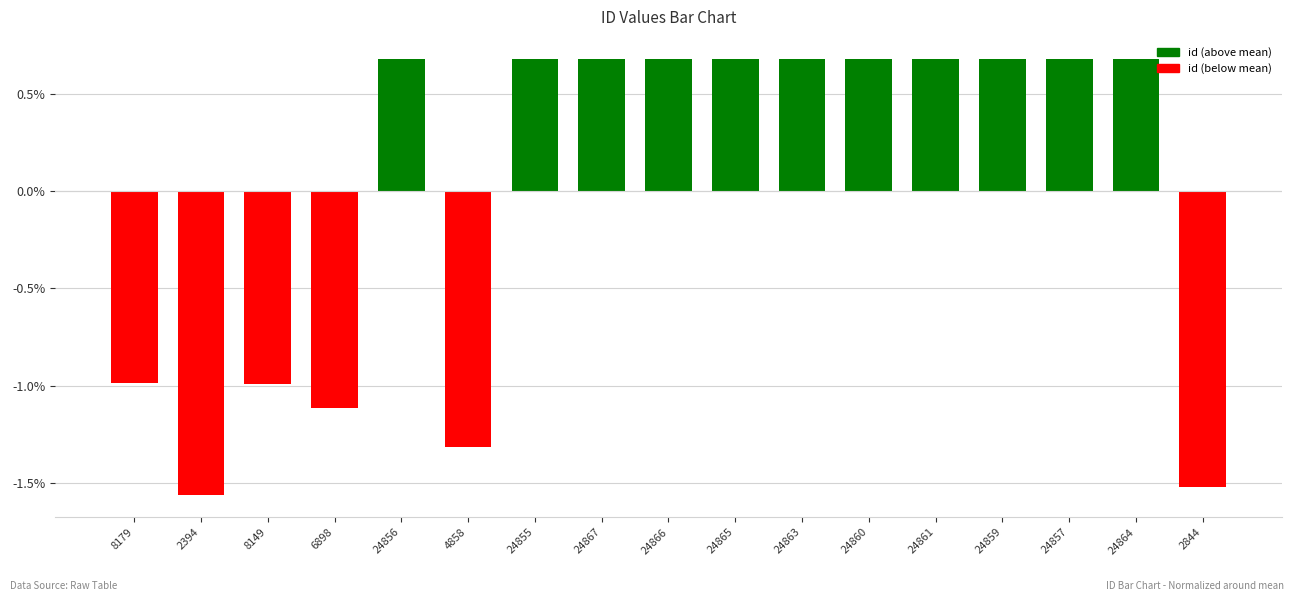

Which label corresponds to the largest value in the chart?

24867